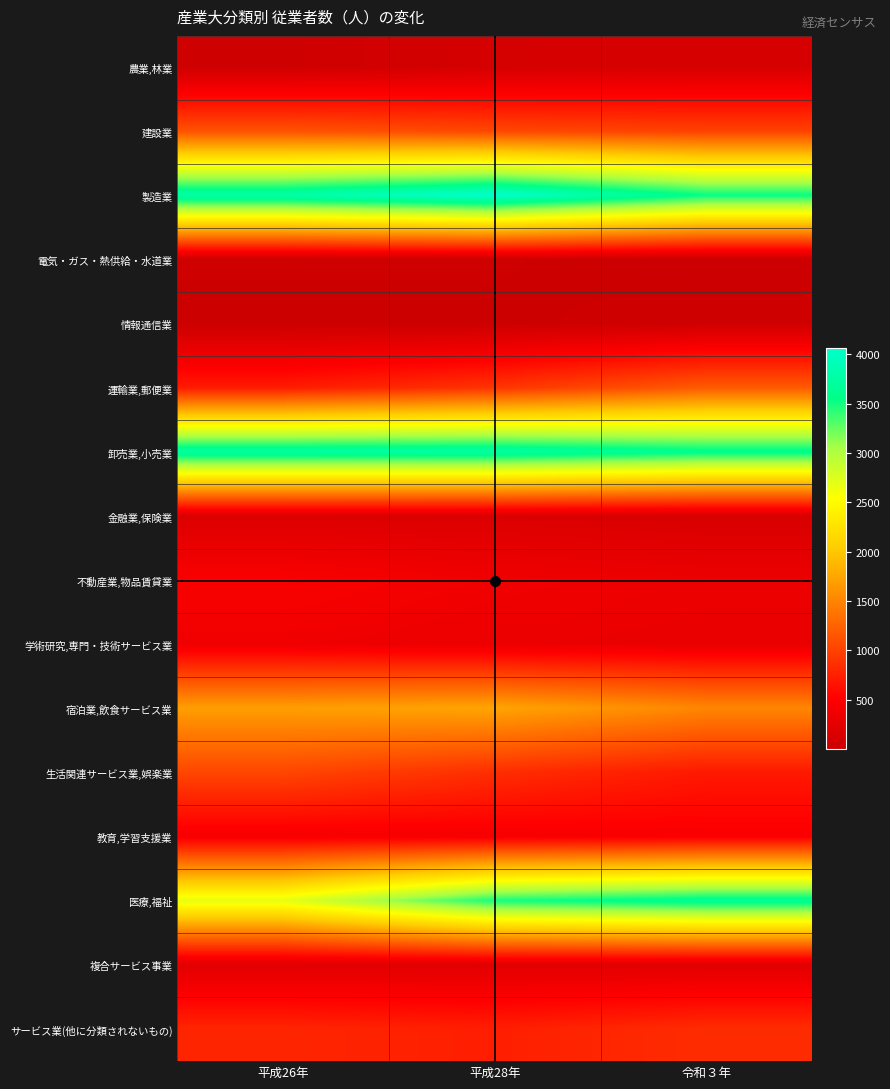

What is the greatest value displayed?

4065